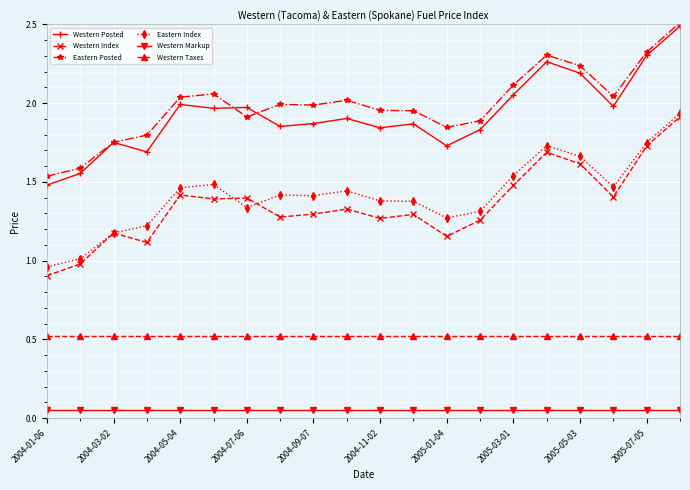

True or false: Western Taxes and Western Index intersect in this chart.

False